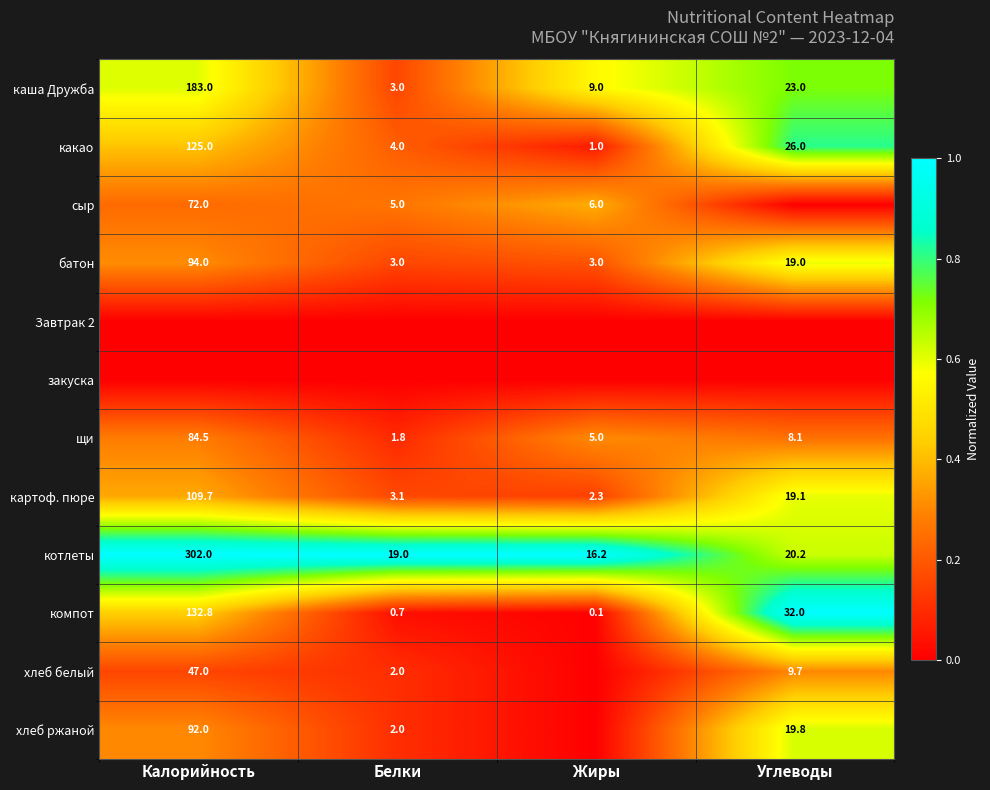

What is the sum of the хлеб белый values at Белки and Калорийность?

49.0